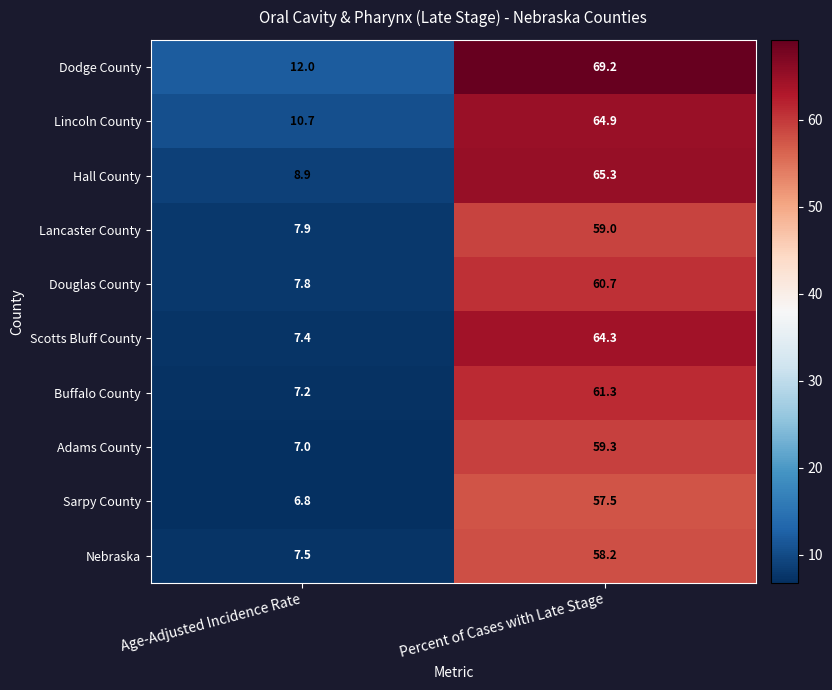

What is the average value of the Dodge County series?

40.6